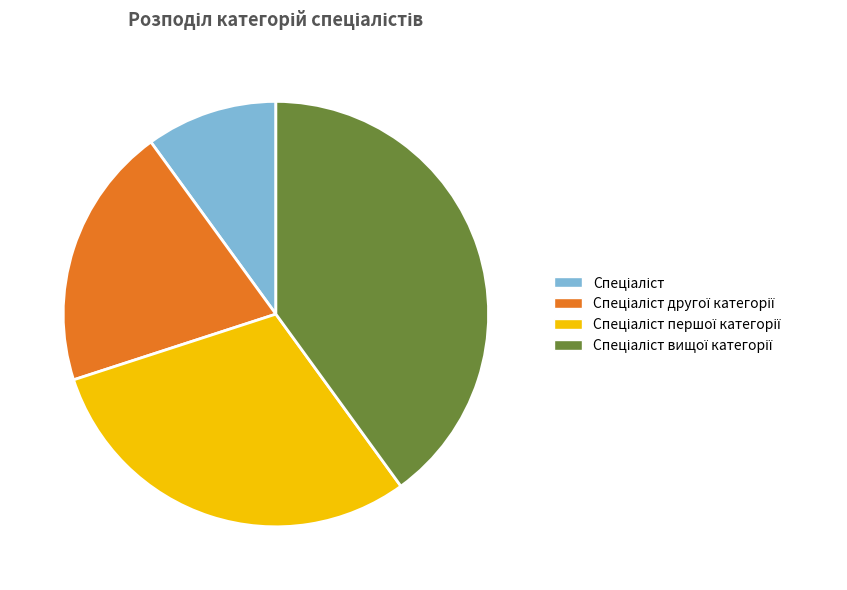

Is there any slice that represents more than half of the pie?

No